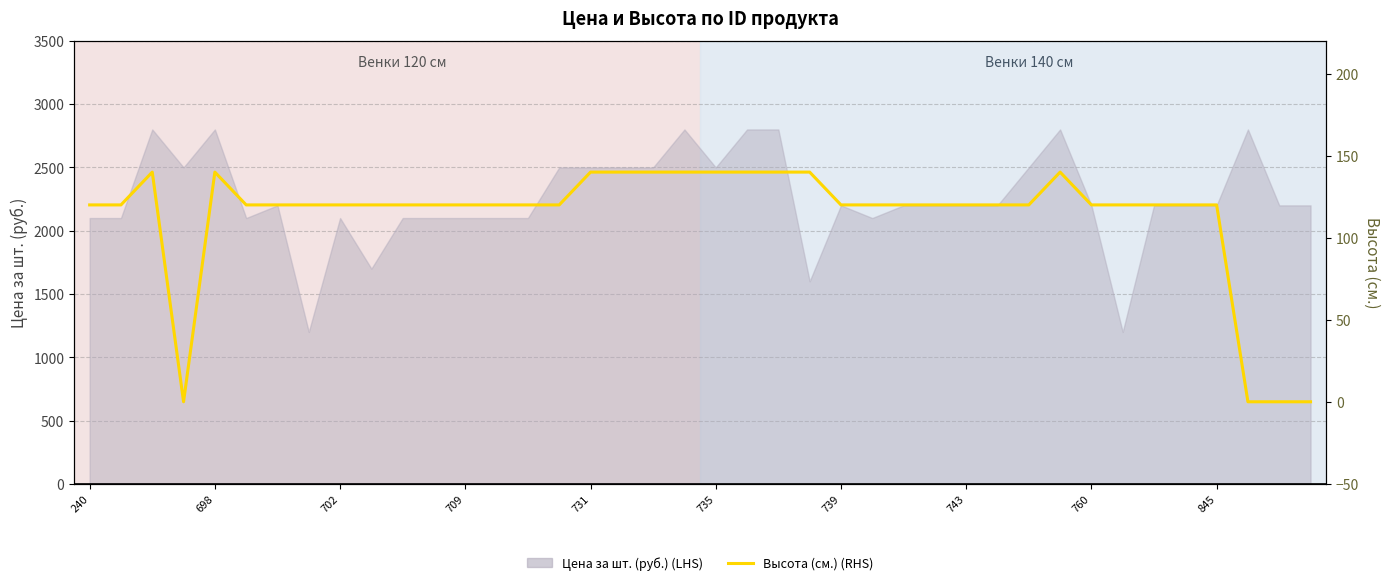

How many values are between 120 and 140?

36